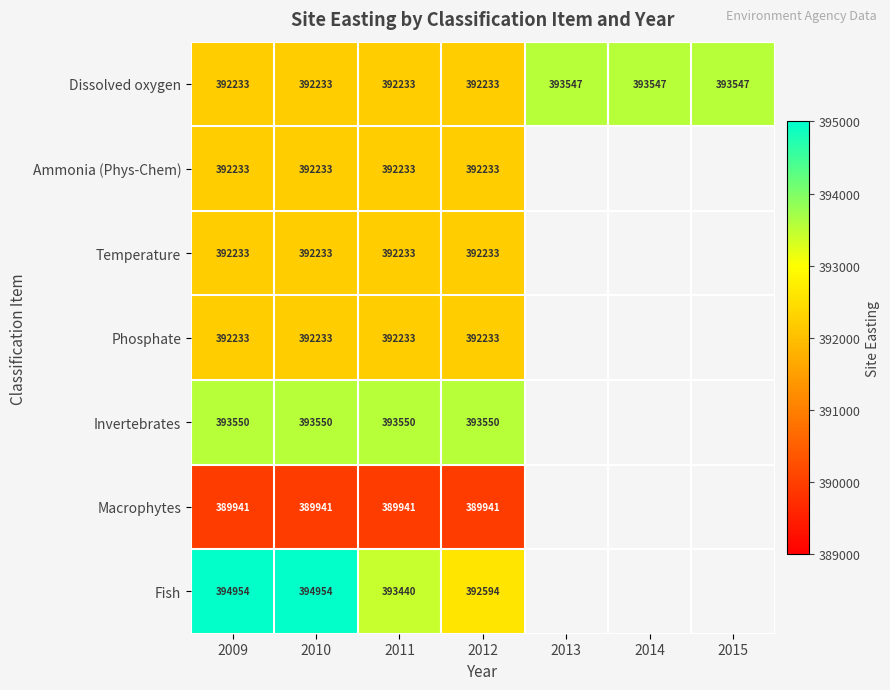

What is the total value across all series at 2009?

2747377